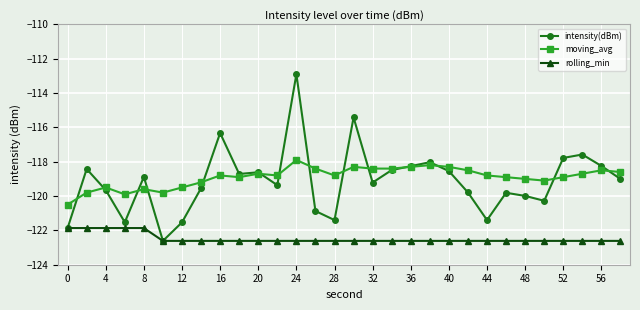

Which series has the largest range (max minus min)?

intensity(dBm)